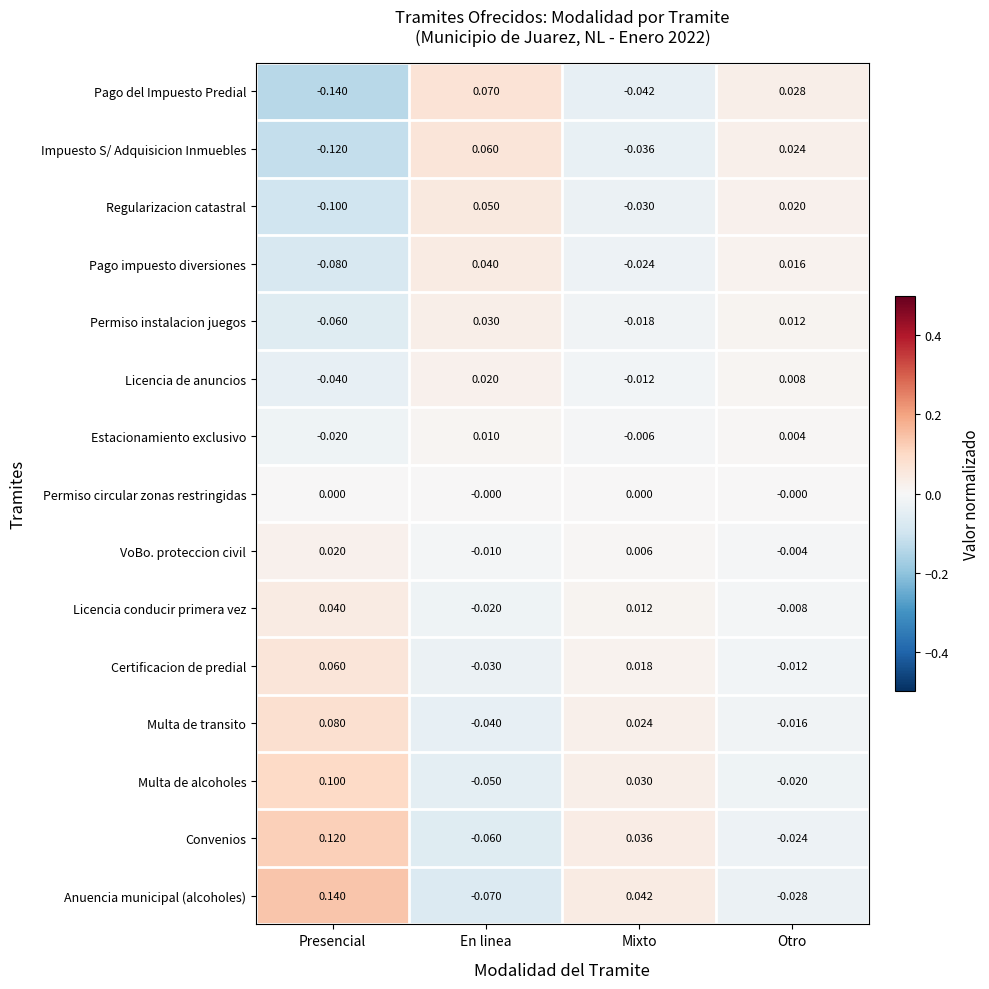

Which series has the largest total across all categories?

Anuencia municipal (alcoholes)